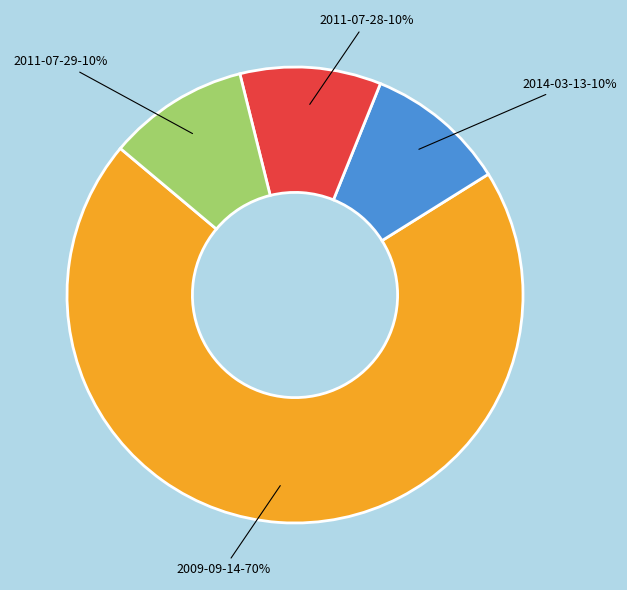

True or false: 2011-07-29 accounts for 18% of the total.

False